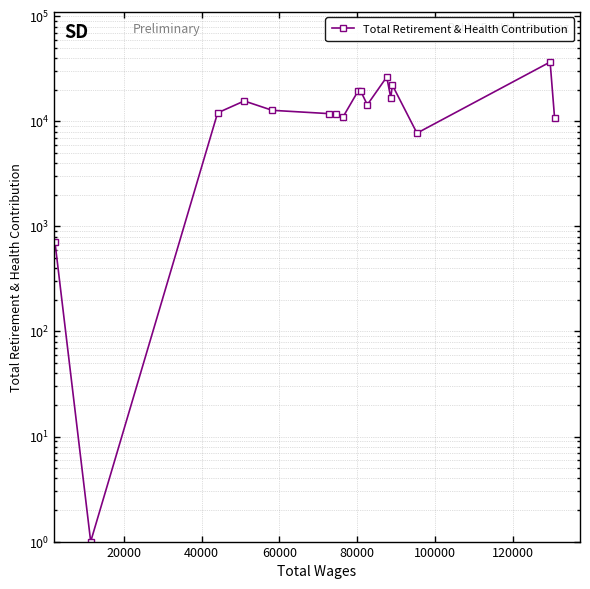

How many values exceed 12753?

8